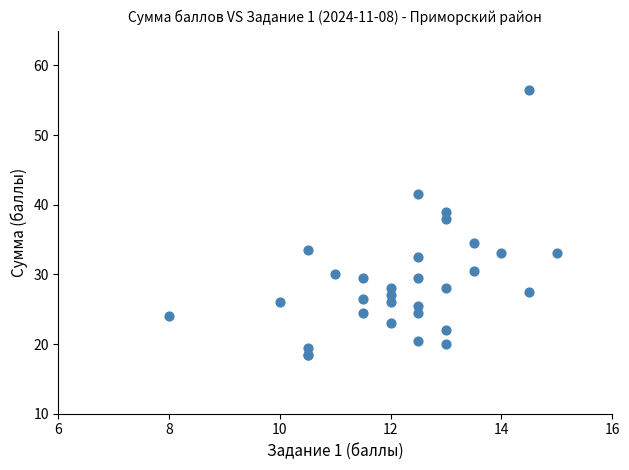

What Y value in the scatter plot is closest to 37?

38.0